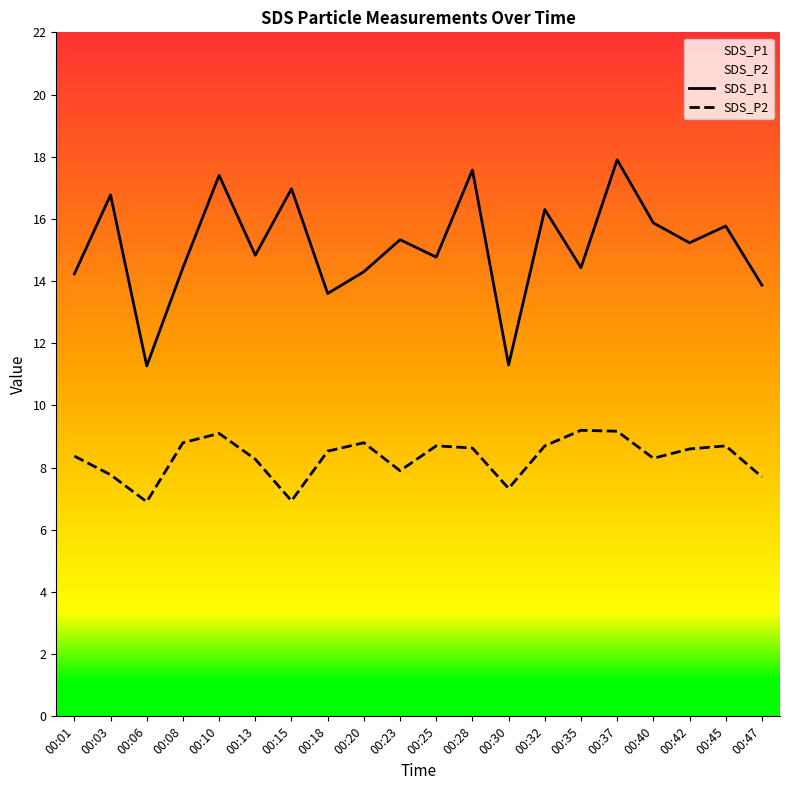

Where is the first local minimum for SDS_P1?

00:06